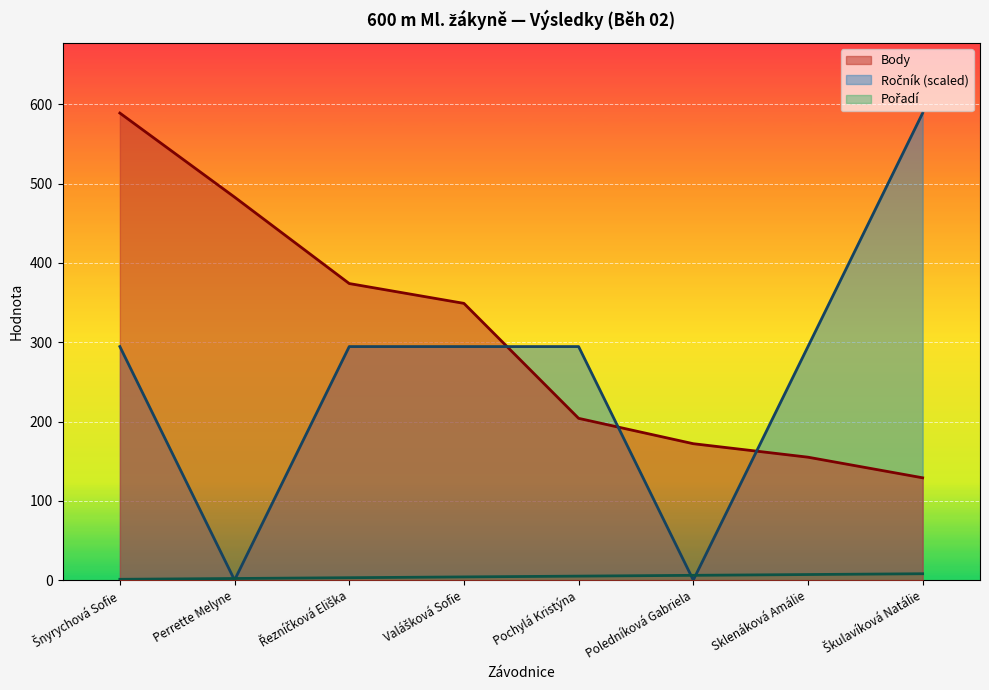

Where does the Body series first go above 349?

Šnyrychová Sofie